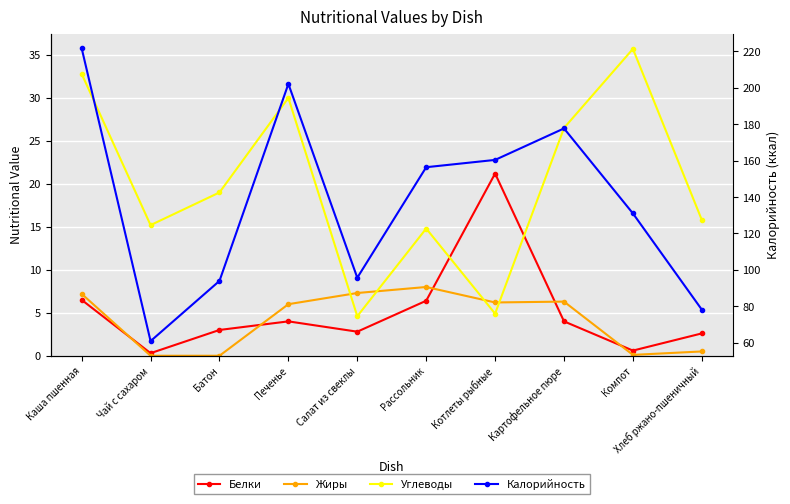

Which series changed the most between Картофельное пюре and Компот?

Калорийность